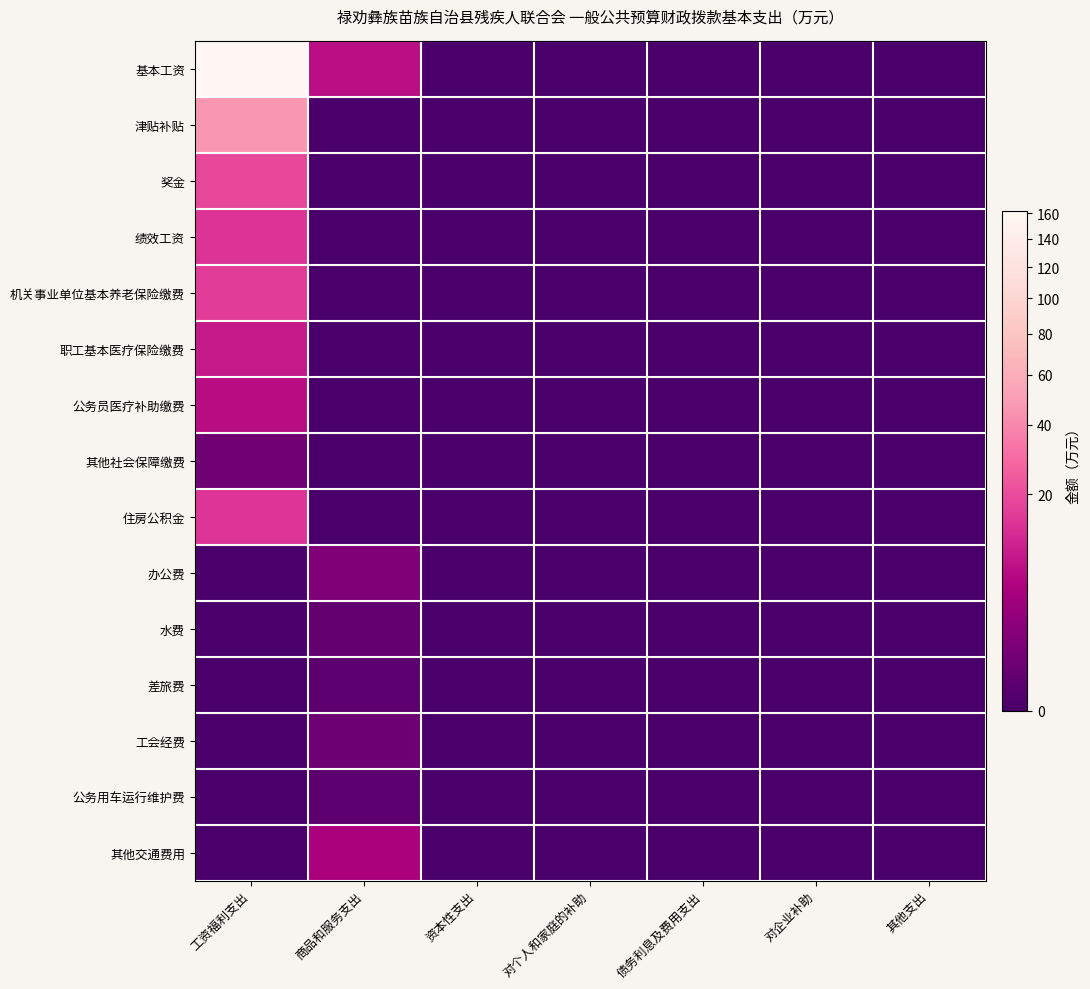

Rank the series by their maximum value, from lowest to highest.

差旅费, 公务用车运行维护费, 水费, 工会经费, 其他社会保障缴费, 办公费, 其他交通费用, 公务员医疗补助缴费, 职工基本医疗保险缴费, 绩效工资, 住房公积金, 机关事业单位基本养老保险缴费, 奖金, 津贴补贴, 基本工资